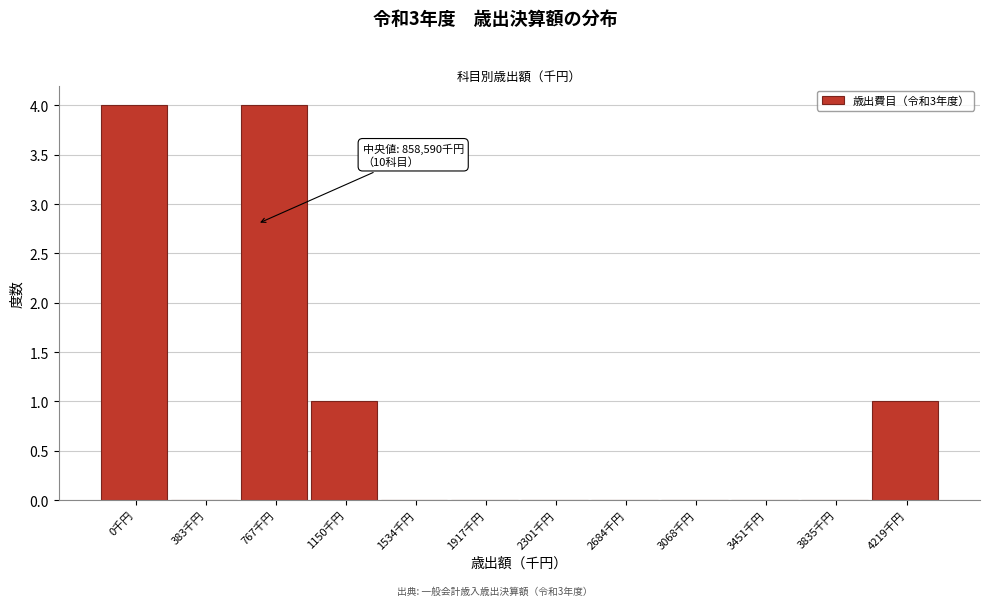

Reading left to right, transcribe all the data shown in this chart.

0千円=4	383千円=0	767千円=4	1150千円=1	1534千円=0	1917千円=0	2301千円=0	2684千円=0	3068千円=0	3451千円=0	3835千円=0	4219千円=1